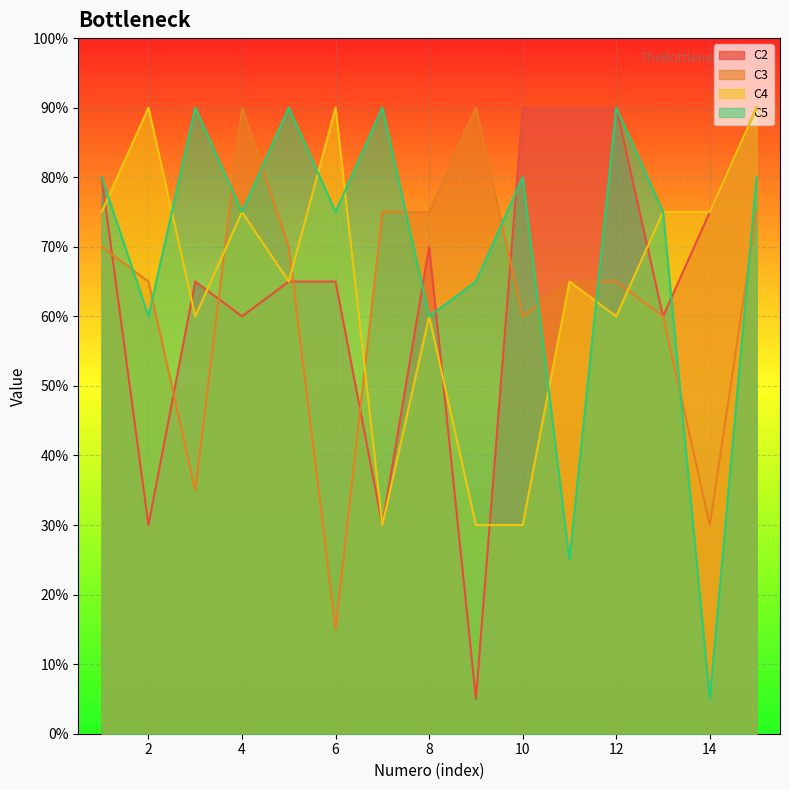

What are all the series names shown in the legend?

C2, C3, C4, C5